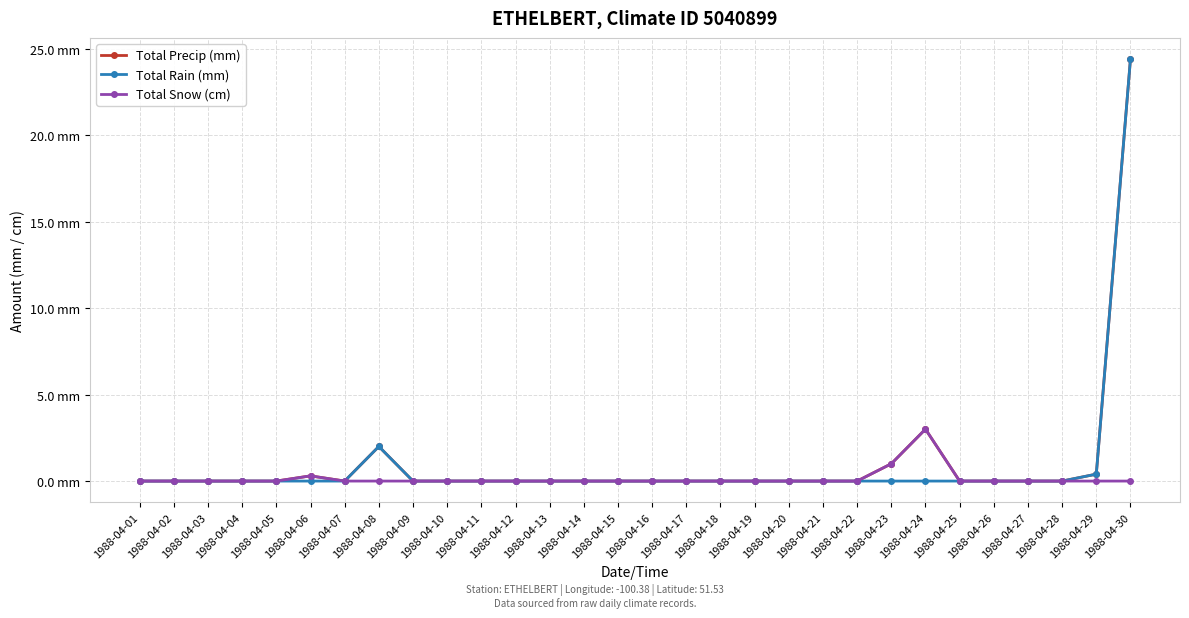

What are all the series names shown in the legend?

Total Precip (mm), Total Rain (mm), Total Snow (cm)